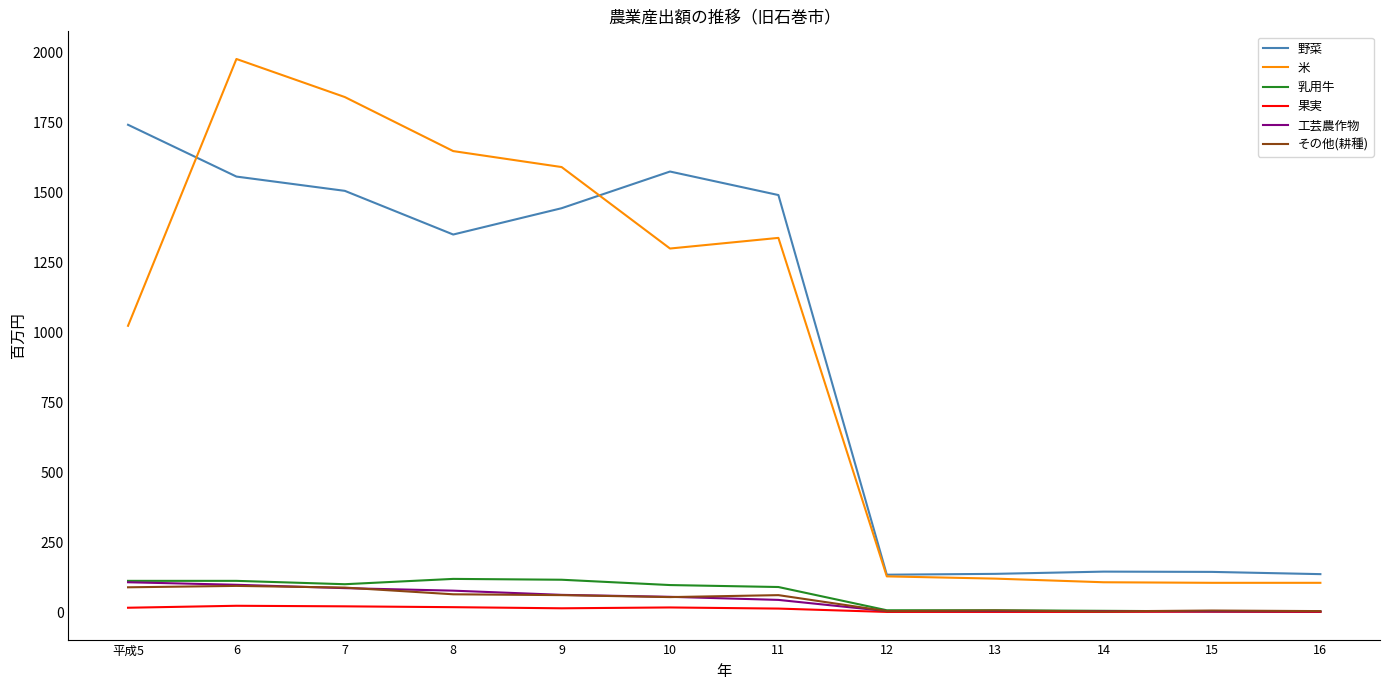

The value of その他(耕種) at 7 is 88. True or false?

True